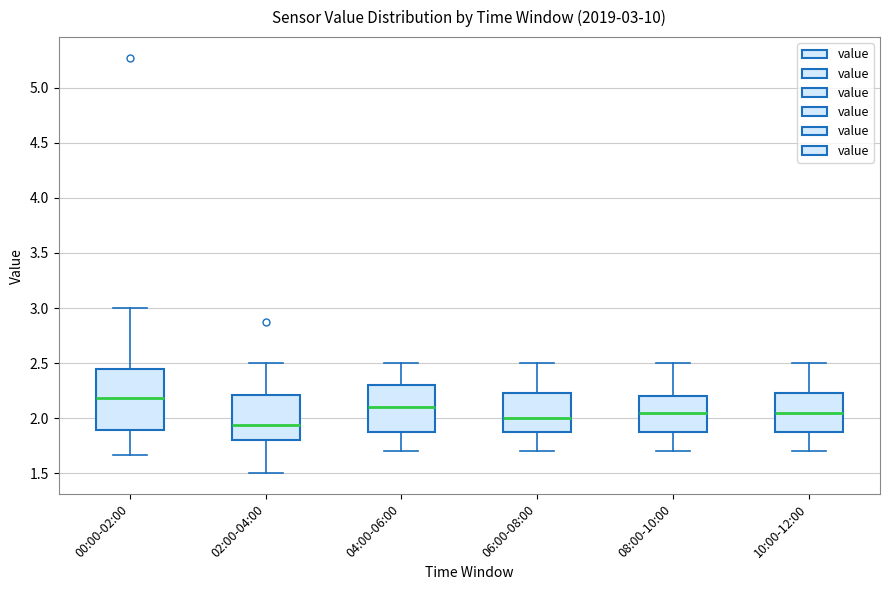

Which box is the tallest, from its lower edge to its upper edge?

00:00-02:00